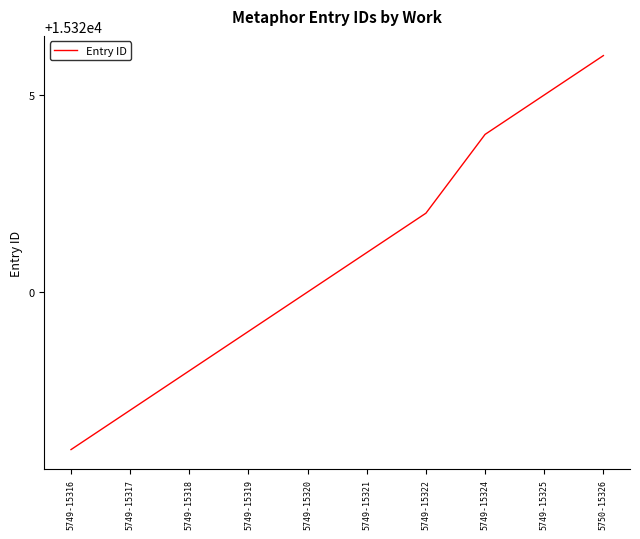

How many lines are shown in the chart?

1